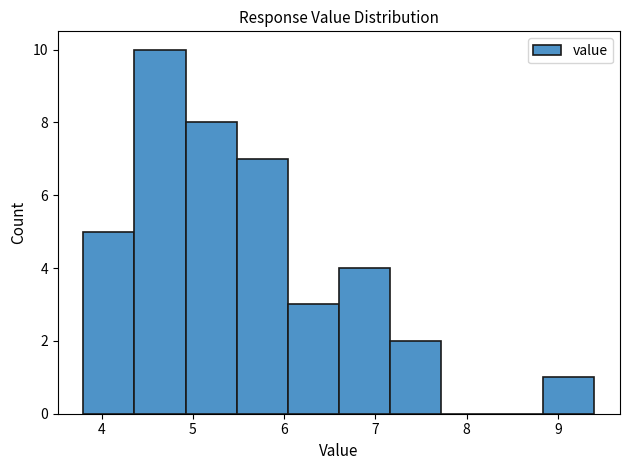

Reading left to right, transcribe this chart: for each bar, give the range it covers on the x-axis and its height. Neither the bar edges nor the heights are printed on the chart, so give them approximately, as read against the axes.

3.80 to 4.36: 5
4.36 to 4.92: 10
4.92 to 5.48: 8
5.48 to 6.04: 7
6.04 to 6.60: 3
6.60 to 7.16: 4
7.16 to 7.72: 2
7.72 to 8.28: 0
8.28 to 8.84: 0
8.84 to 9.40: 1